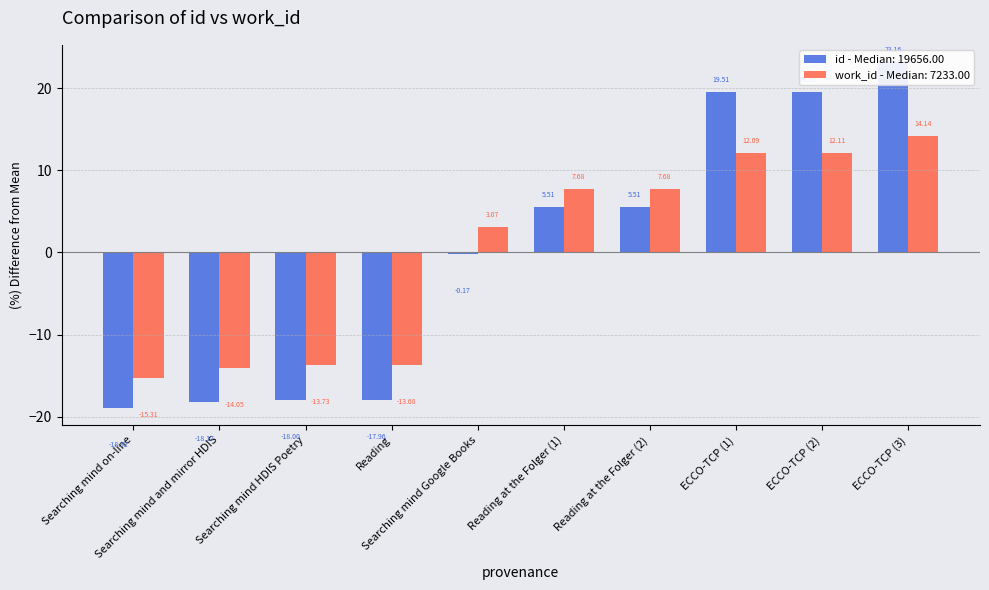

True or false: work_id has a value of -14.0 at Searching mind and mirror HDIS.

True